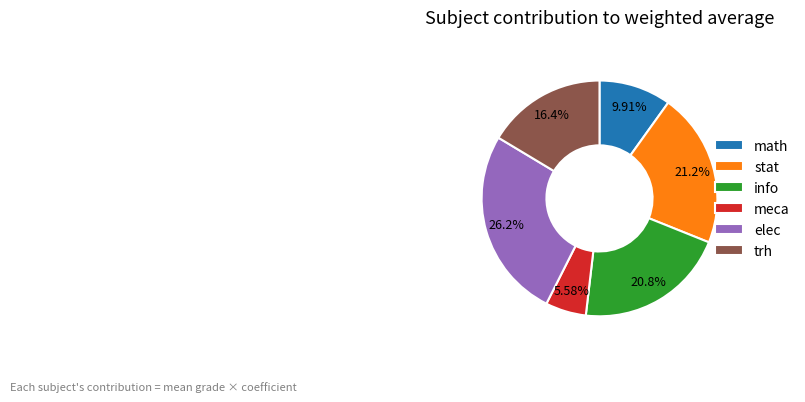

What percentage is the stat slice, to the nearest percent?

21%